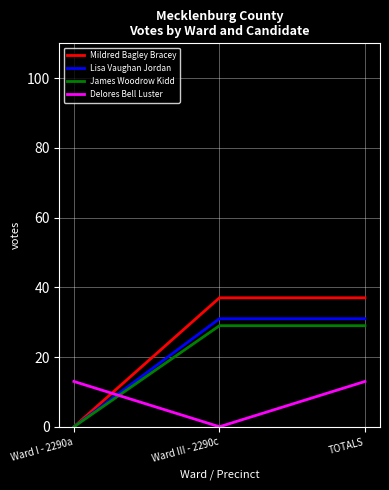

Which category has the lowest value in the Lisa Vaughan Jordan series?

Ward I - 2290a